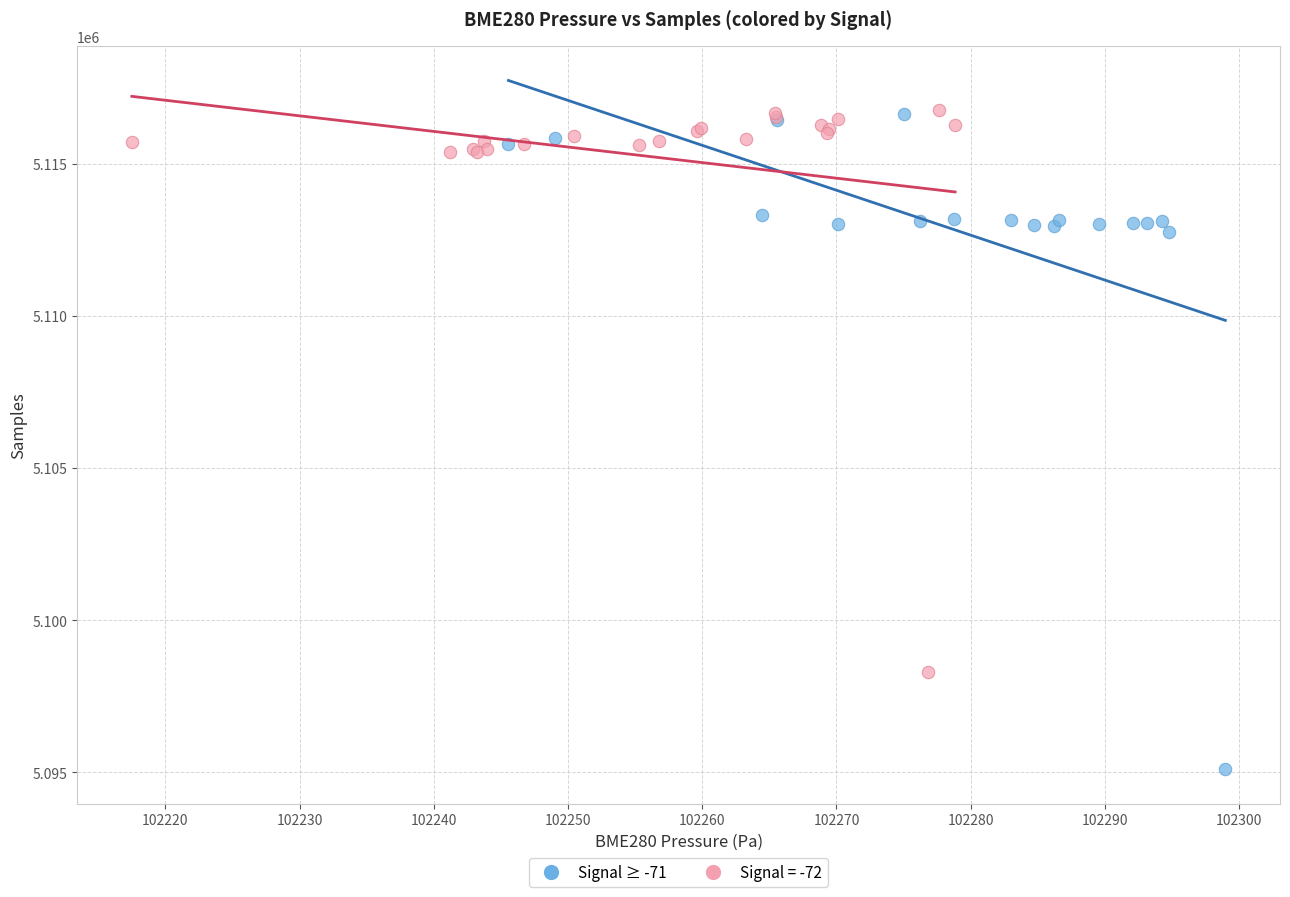

Which series contains the lowest Y value?

Signal ≥ -71